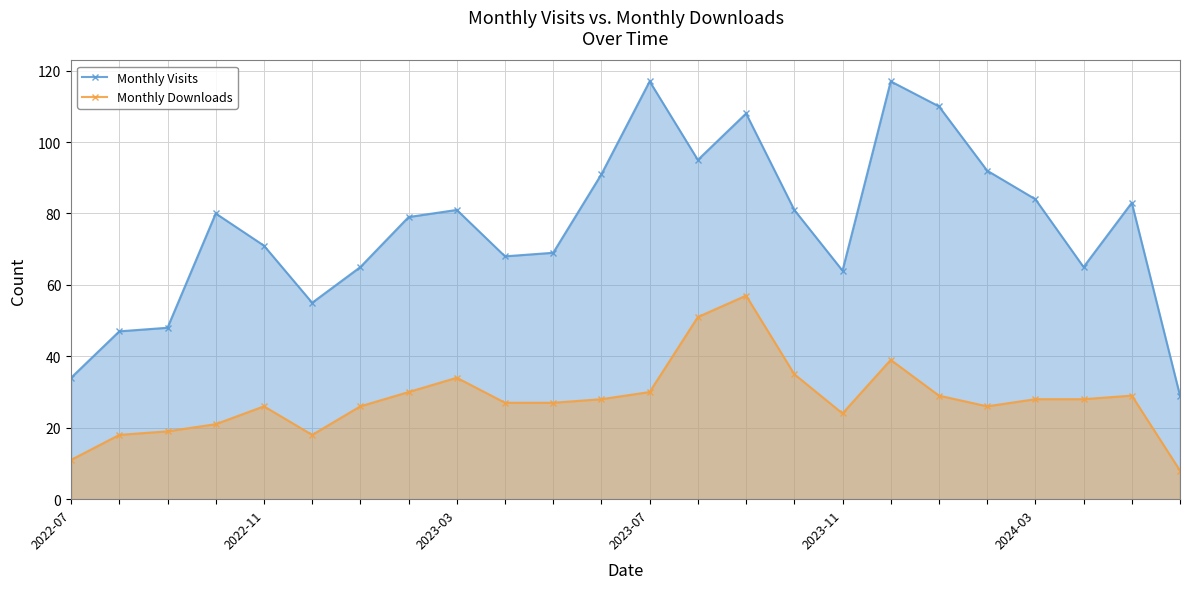

Reading left to right, what are all the values shown in this chart?

Monthly Visits: 34	47	48	80	71	55	65	79	81	68	69	91	117	95	108	81	64	117	110	92	84	65	83	29
Monthly Downloads: 11	18	19	21	26	18	26	30	34	27	27	28	30	51	57	35	24	39	29	26	28	28	29	8